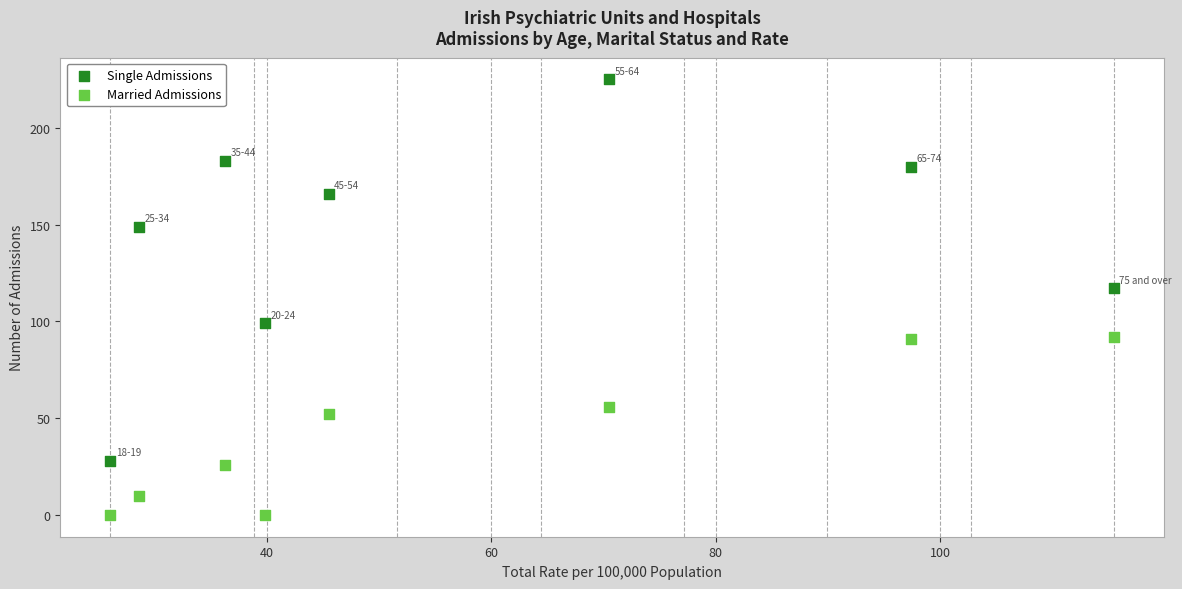

Across all data points, what is the range of Y values (max minus min)?

225